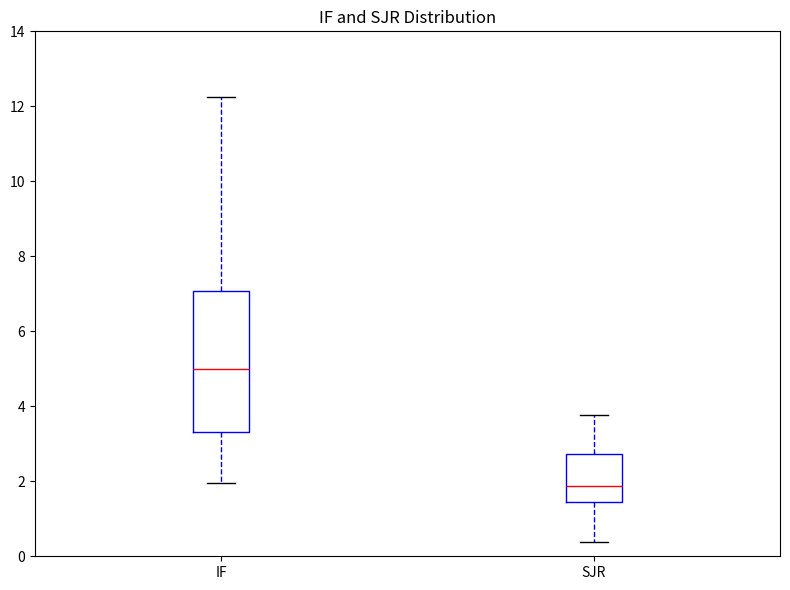

Reading left to right, transcribe this box plot: for each box, give where its median line is, the range the box spans, and where its two whiskers end, as read against the y-axis. The values are not printed on the chart, so give them approximately, as read against the axis.

IF: median 5.0, box 3.4 to 7.0, whiskers 2.0 to 12.2
SJR: median 1.8, box 1.4 to 2.8, whiskers 0.4 to 3.8